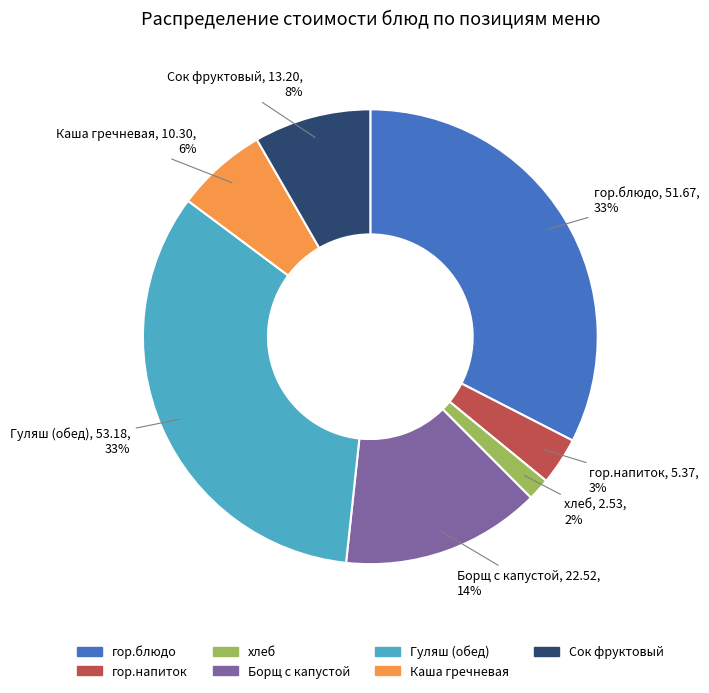

To the nearest percent, what is the average slice percentage?

14%